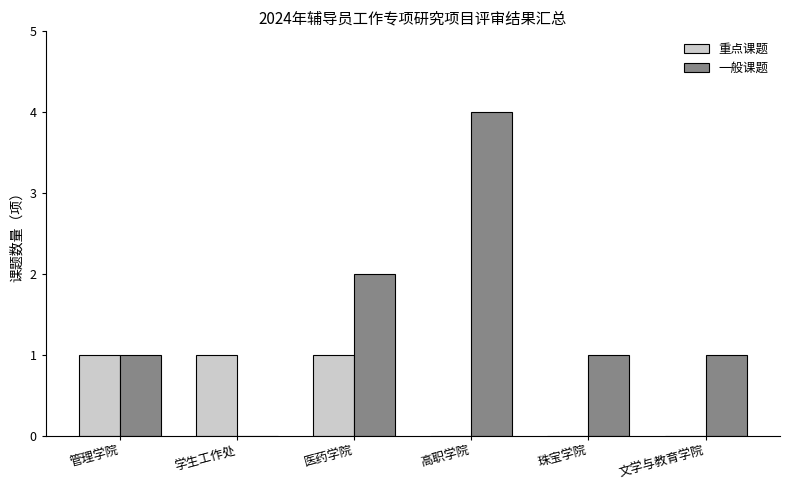

What is the sum of all 一般课题 values?

9